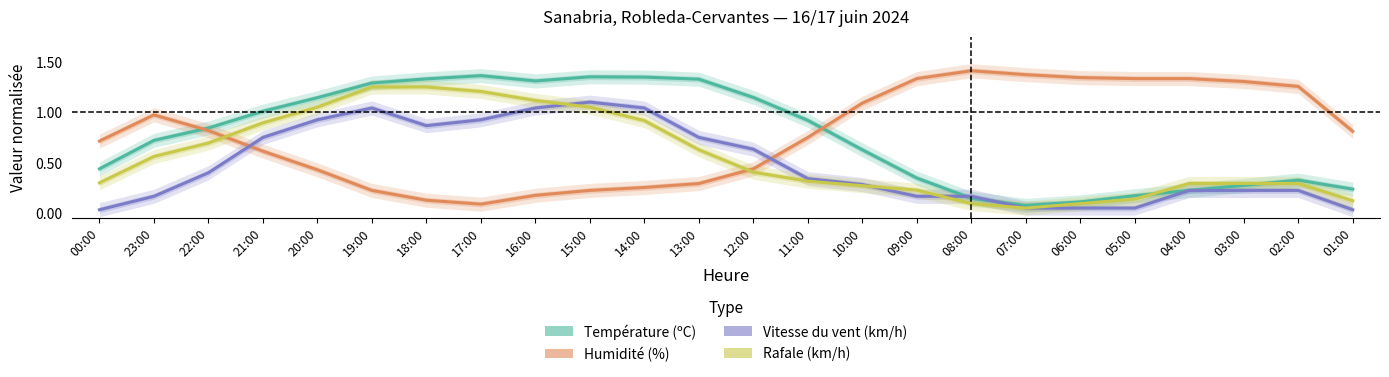

At which label does Humidité (%) reach its minimum?

17:00